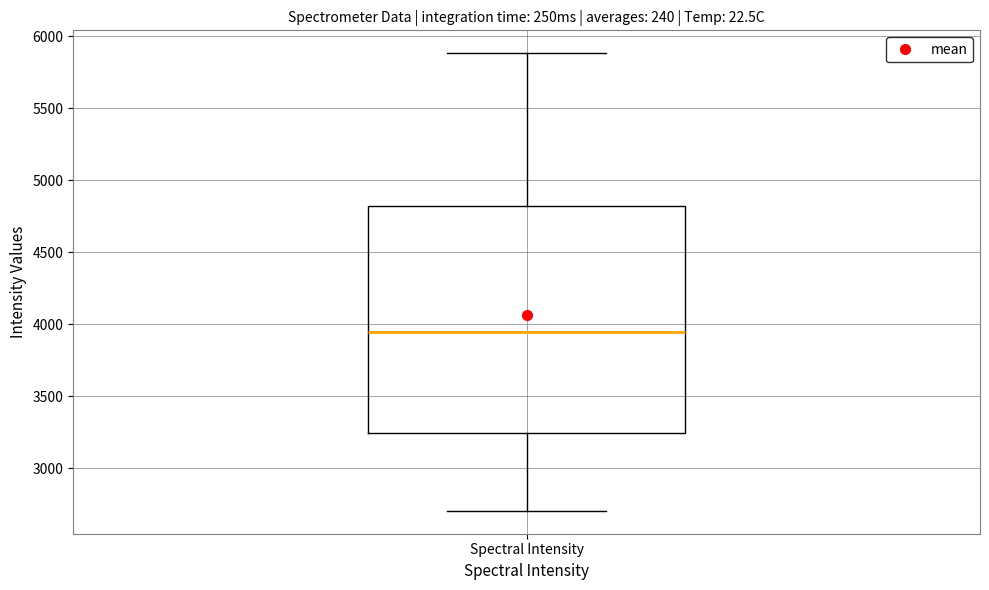

Read this box plot against the y-axis: the position of the median line, the range covered by the box, and the ends of both whiskers. The values are not printed on the chart, so give them approximately, as read against the axis.

median 3950, box 3250 to 4800, whiskers 2700 to 5900